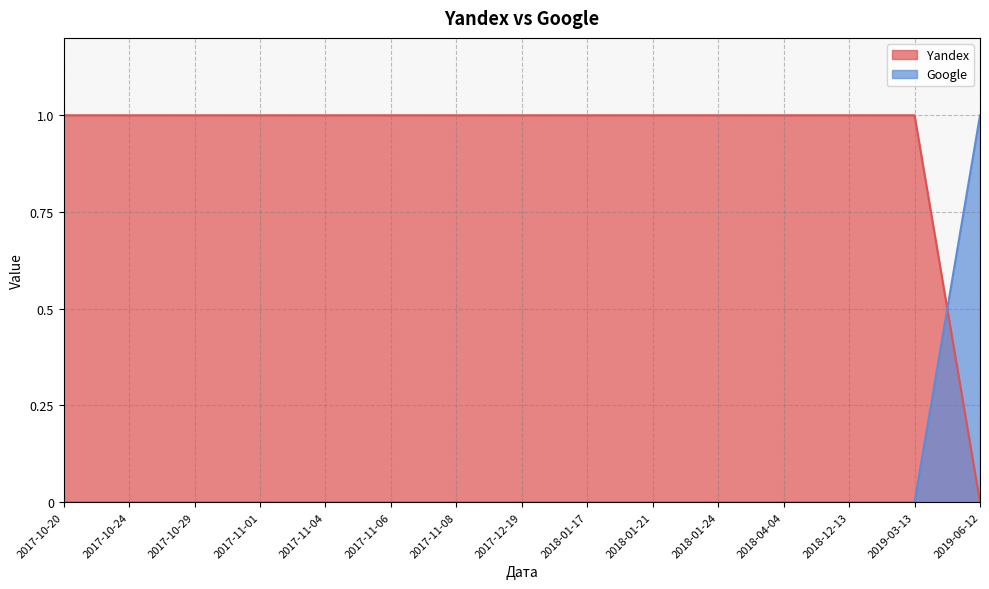

True or false: Yandex has a value of 1 at 2017-11-01.

True